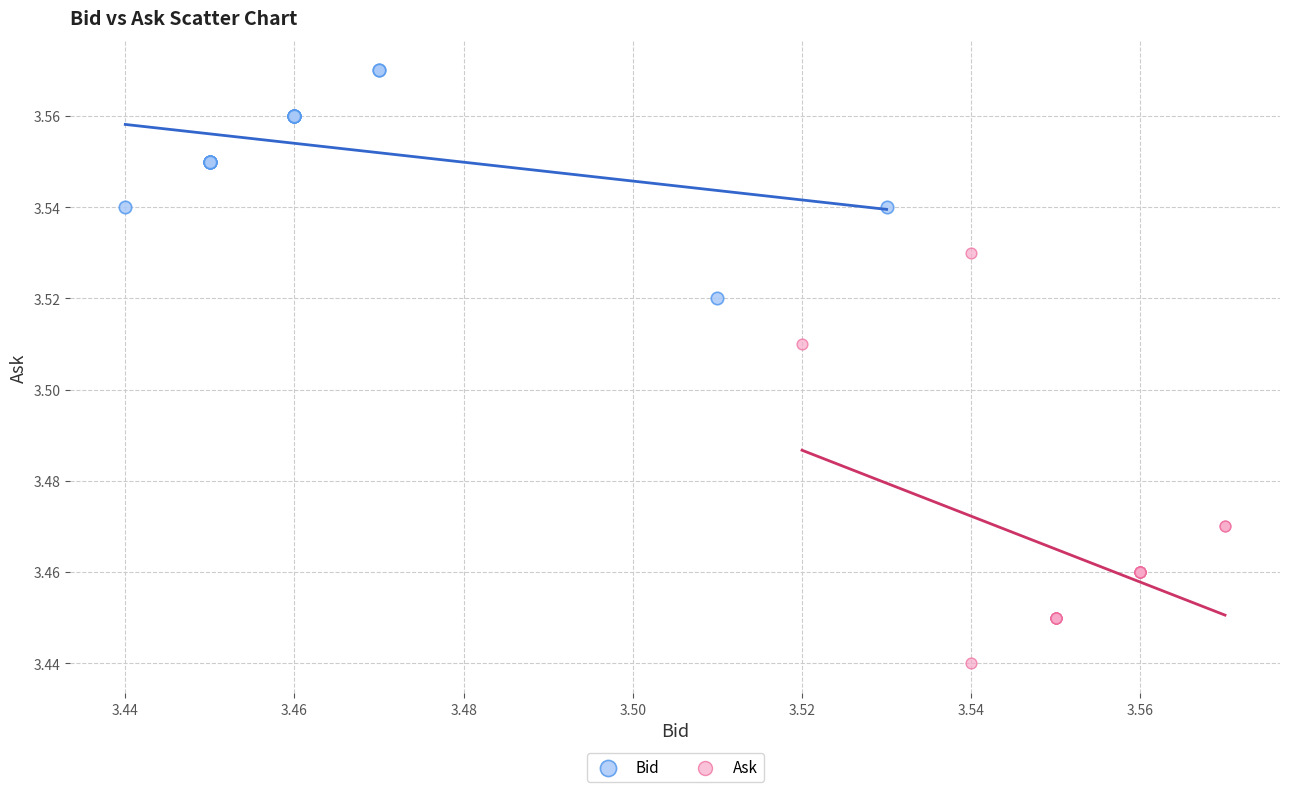

Which series contains the highest Y value?

Bid